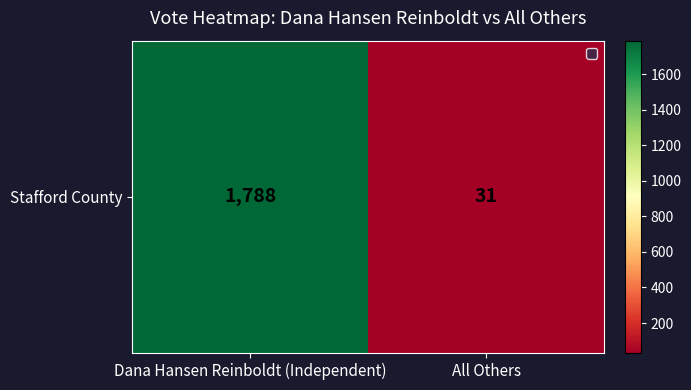

List the labels in order of value, largest first.

Dana Hansen Reinboldt (Independent), All Others